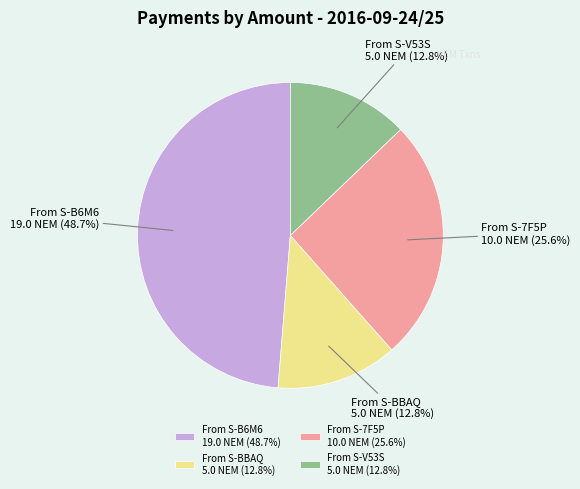

Count the number of slices in the pie.

4